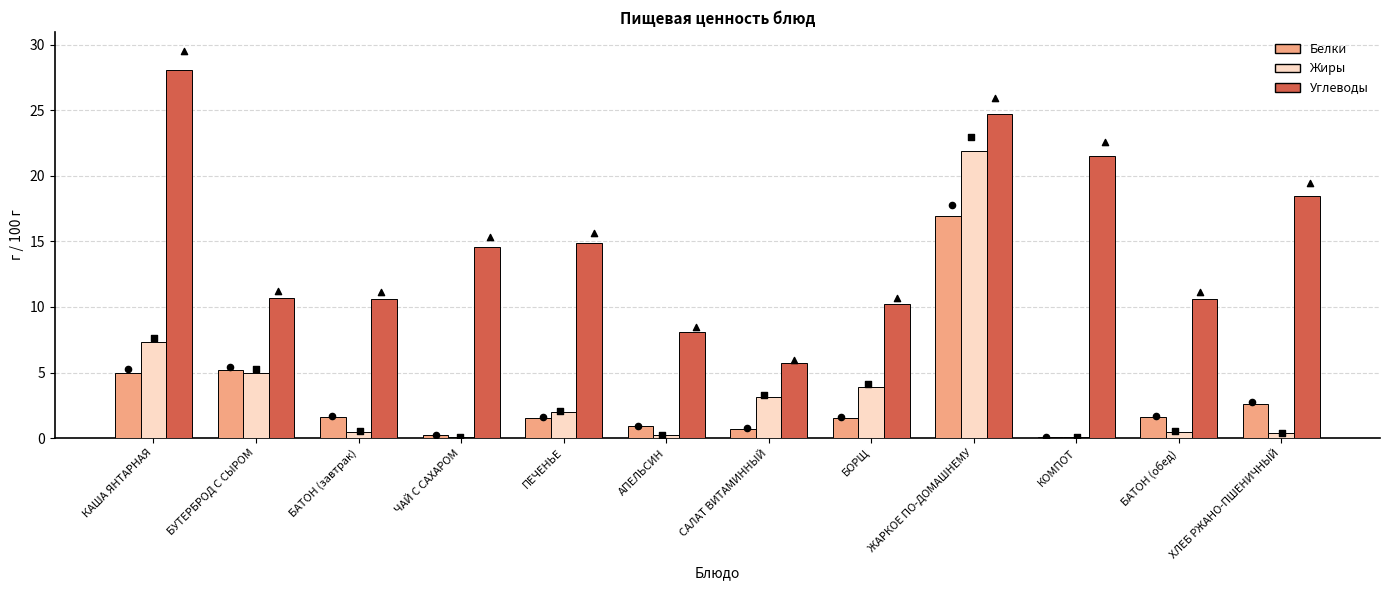

What is the total value across all series at БАТОН (завтрак)?

12.7